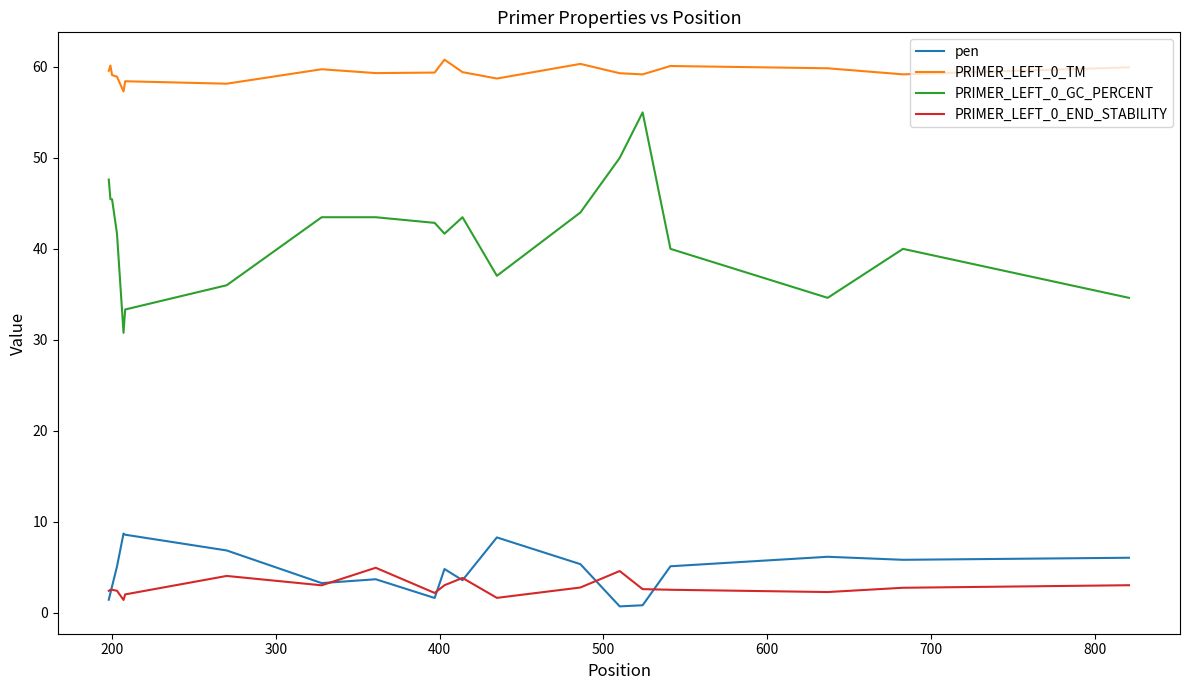

What is the lowest value of the PRIMER_LEFT_0_GC_PERCENT series?

30.8